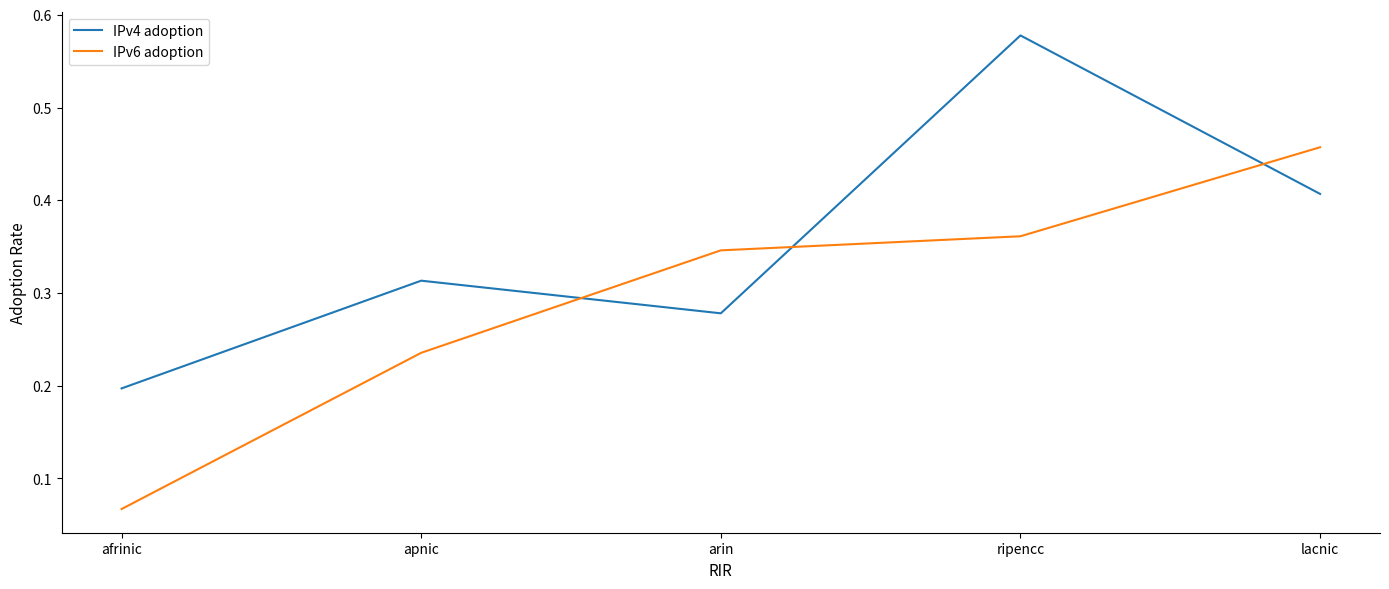

Is it true that IPv6 adoption equals 0.6 at arin?

False